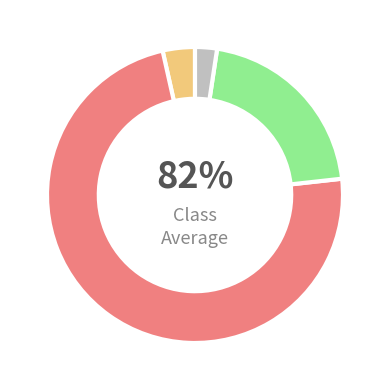

To the nearest percent, what is the difference between the 2013-02-20 and 2014-03-28 slice percentages?

1%